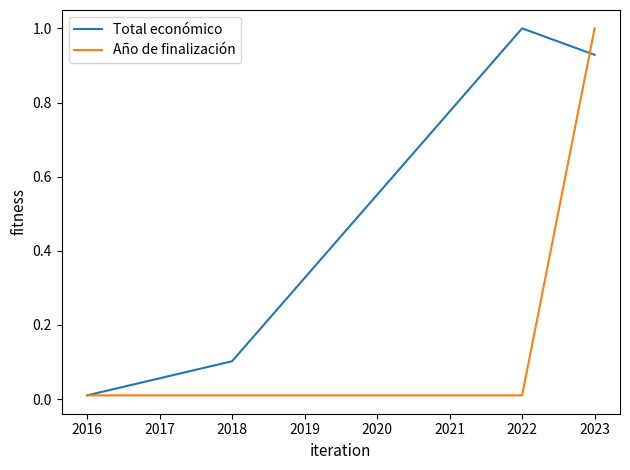

What is the difference between the maximum and minimum values in the Año de finalización series?

1.0